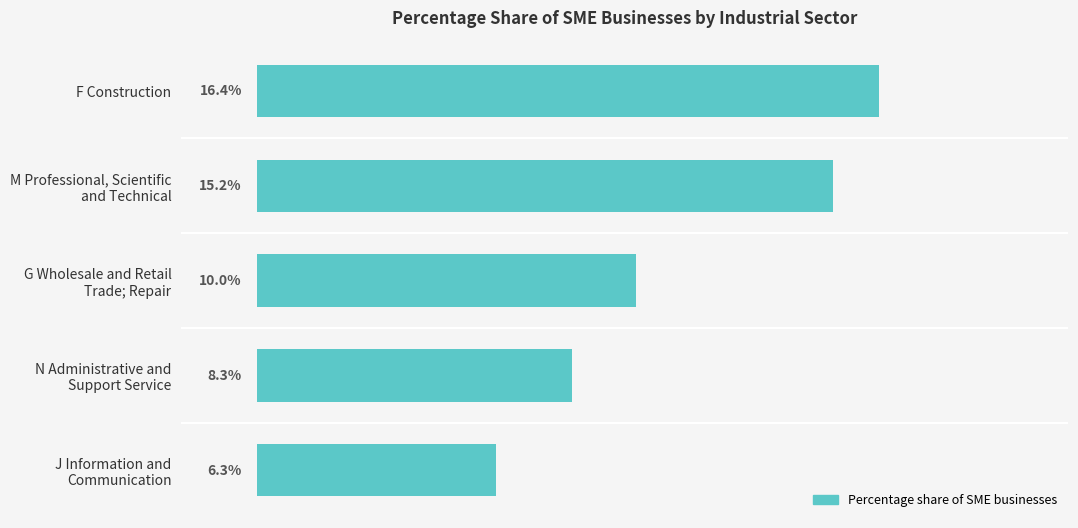

What is the label of the 1st bar from the top?

F Construction